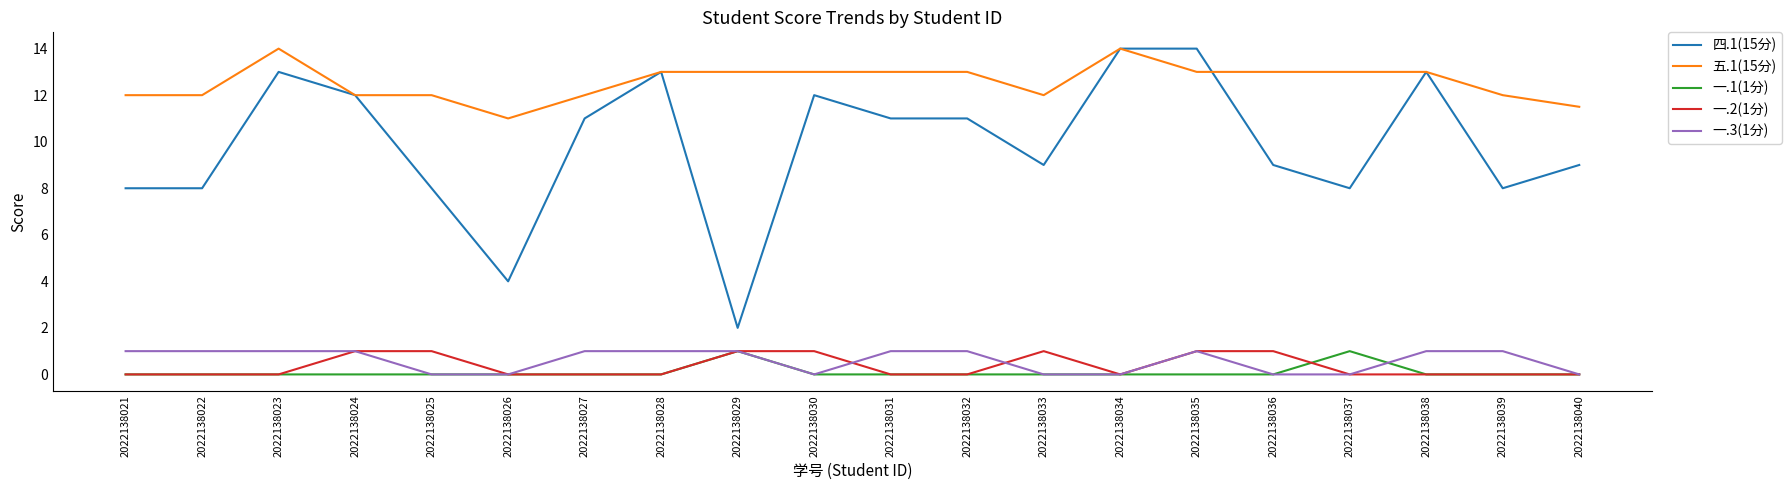

What is the sum of the 一.3(1分) values at 2022138027 and 2022138036?

1.0